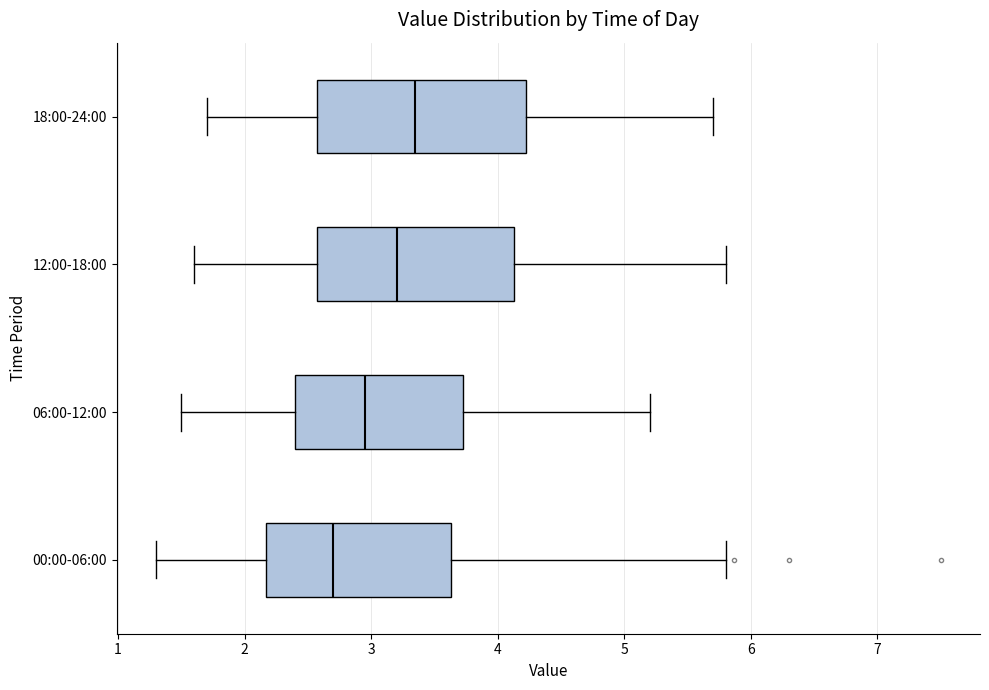

Reading bottom to top, transcribe this box plot: for each box, give where its median line is, the range the box spans, and where its two whiskers end, as read against the x-axis. The values are not printed on the chart, so give them approximately, as read against the axis.

00:00-06:00: median 2.7, box 2.2 to 3.6, whiskers 1.3 to 5.8
06:00-12:00: median 3.0, box 2.4 to 3.7, whiskers 1.5 to 5.2
12:00-18:00: median 3.2, box 2.6 to 4.1, whiskers 1.6 to 5.8
18:00-24:00: median 3.4, box 2.6 to 4.2, whiskers 1.7 to 5.7